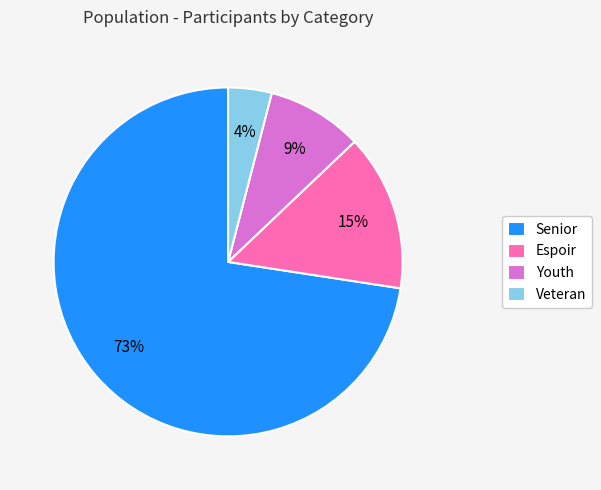

Do Espoir and Veteran together represent more than half of the pie?

No